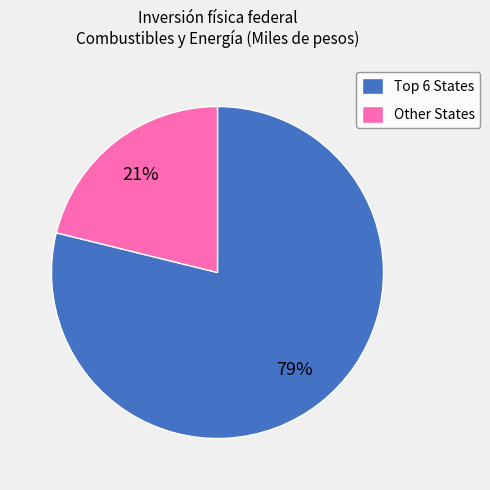

To the nearest percent, what is the difference between the largest and smallest slice percentages?

58%